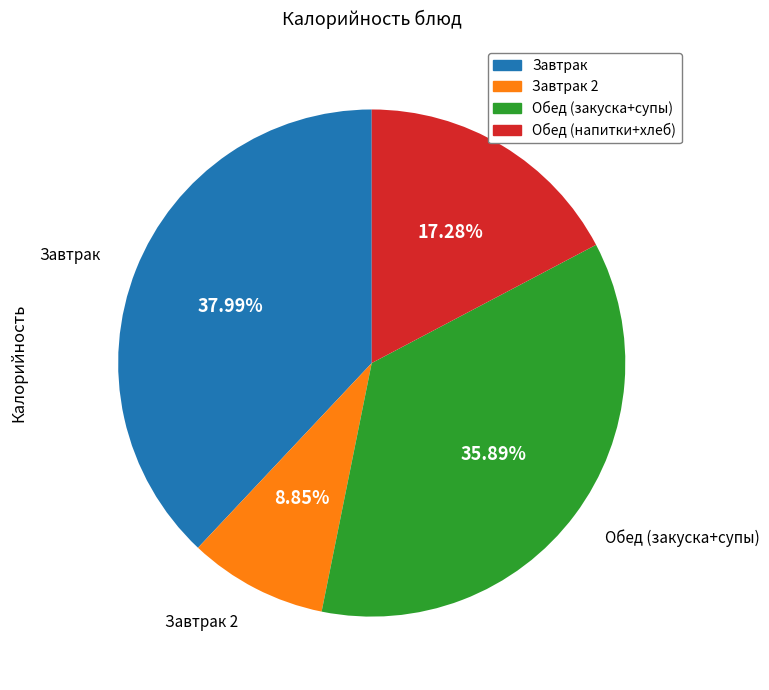

Which has a higher value, Завтрак 2 or Обед (закуска+супы)?

Обед (закуска+супы)